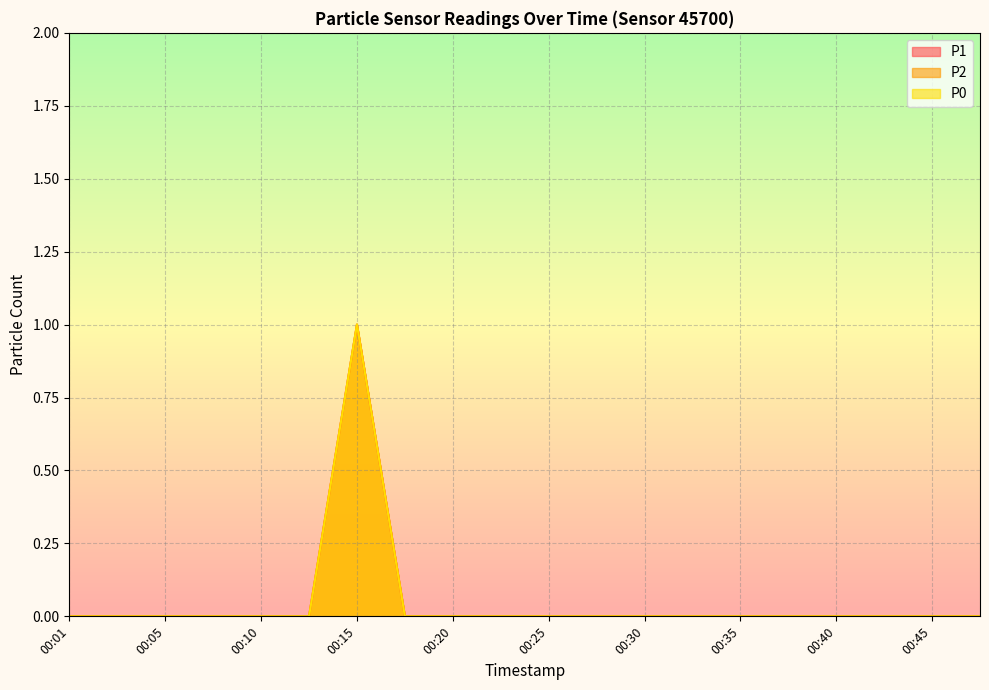

Rank the categories by P1 value from highest to lowest.

00:15, 00:01, 00:03, 00:05, 00:08, 00:10, 00:13, 00:18, 00:20, 00:23, 00:25, 00:28, 00:30, 00:32, 00:35, 00:37, 00:40, 00:42, 00:45, 00:47